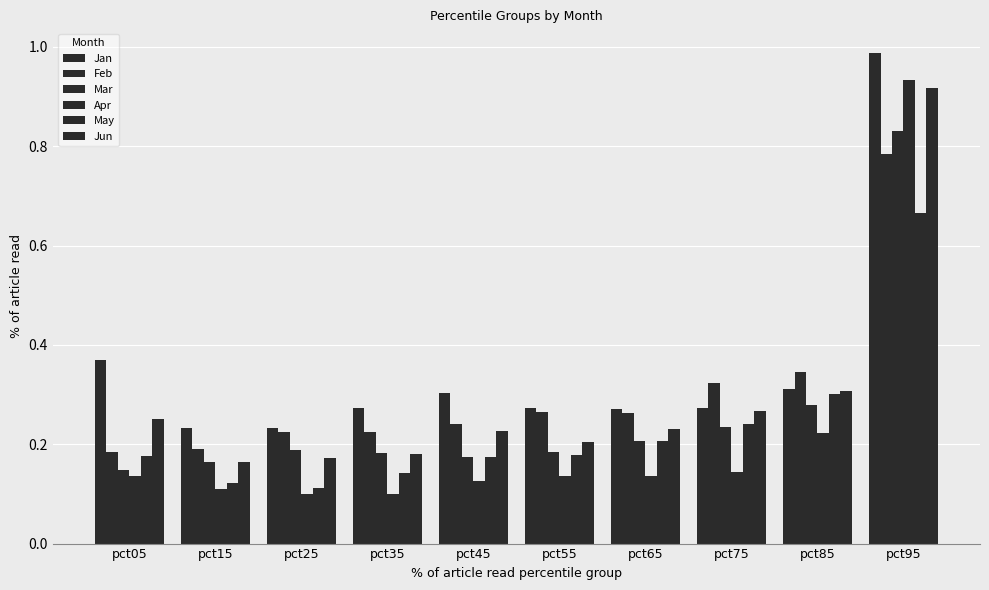

How many distinct data groups are displayed?

6